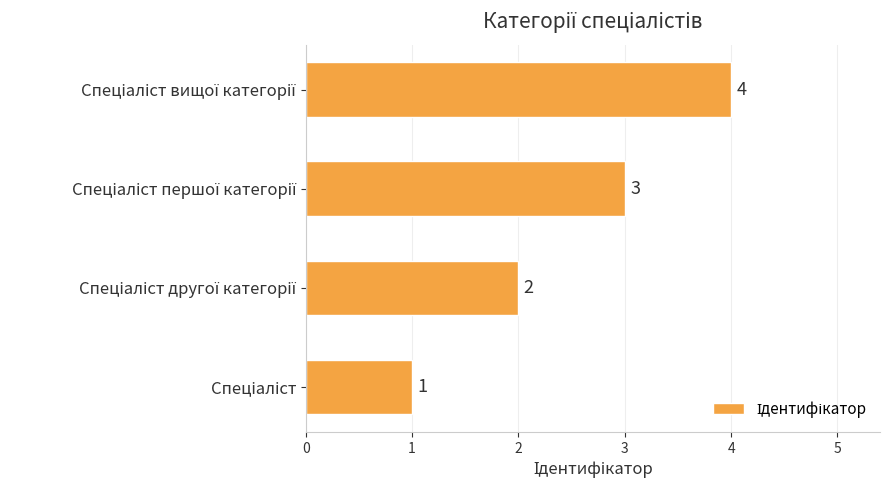

What is the difference between the maximum and minimum values?

3